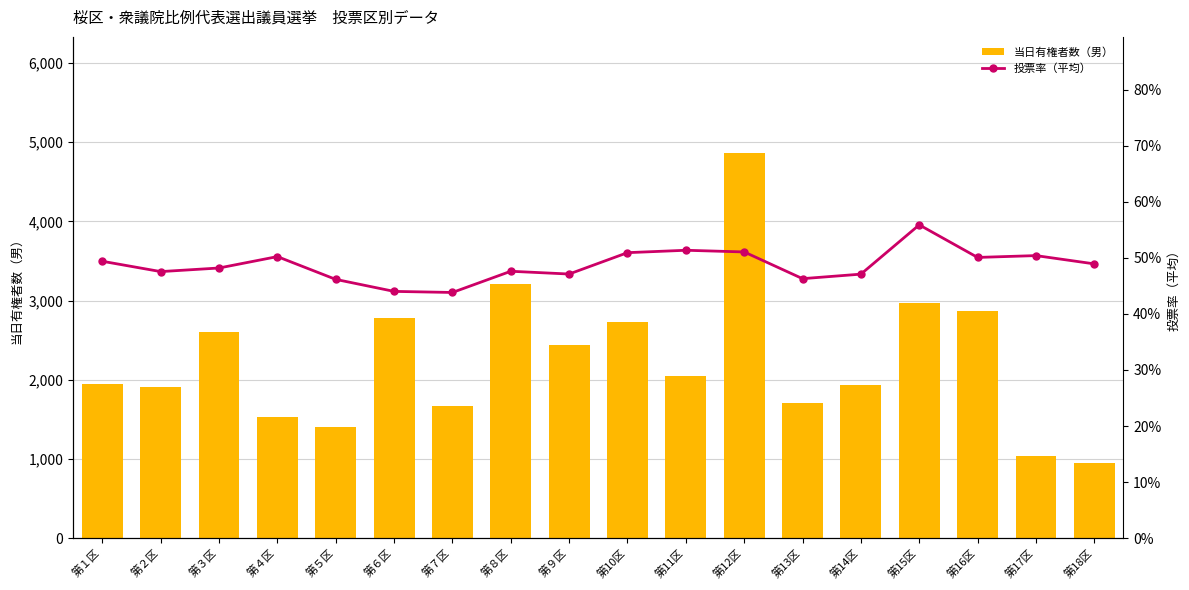

Between 第14区 and 第８区, which is larger?

第８区